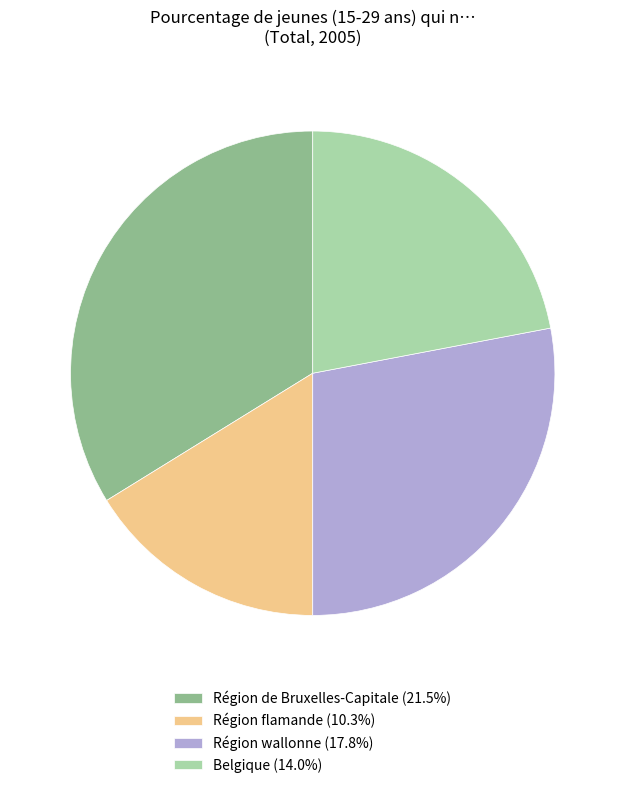

What is the largest slice in the pie chart?

Région de Bruxelles-Capitale